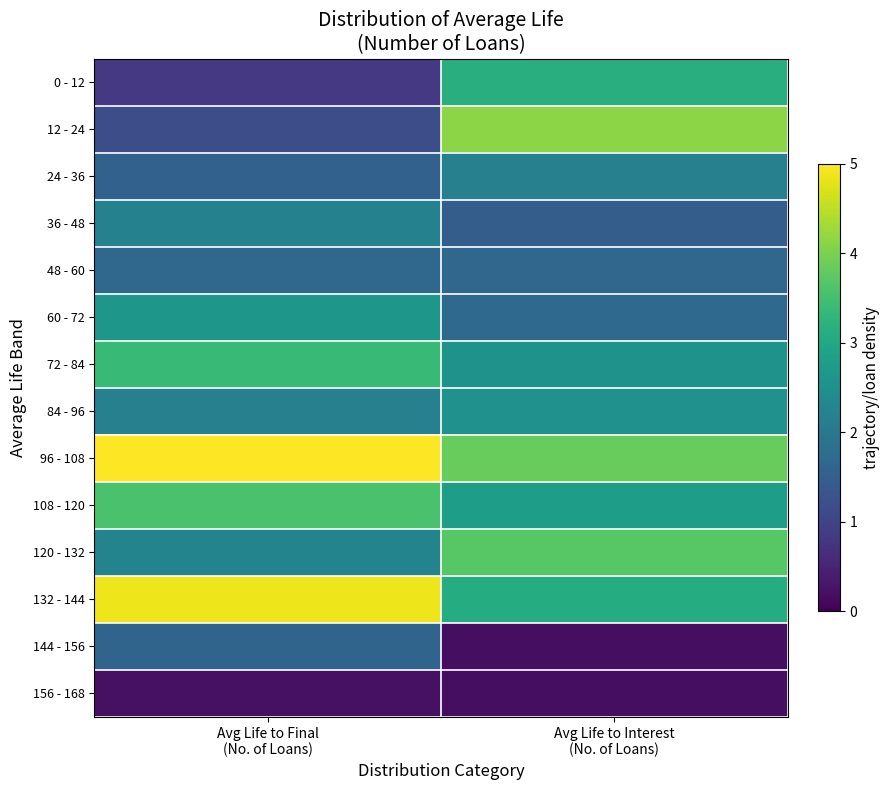

At how many categories does at least one series exceed 4?

2